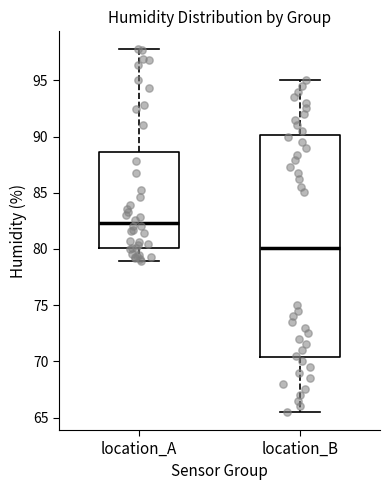

Reading left to right, transcribe this box plot: for each box, give where its median line is, the range the box spans, and where its two whiskers end, as read against the y-axis. The values are not printed on the chart, so give them approximately, as read against the axis.

location_A: median 82.5, box 80.0 to 88.5, whiskers 79.0 to 98.0
location_B: median 80.0, box 70.5 to 90.0, whiskers 65.5 to 95.0